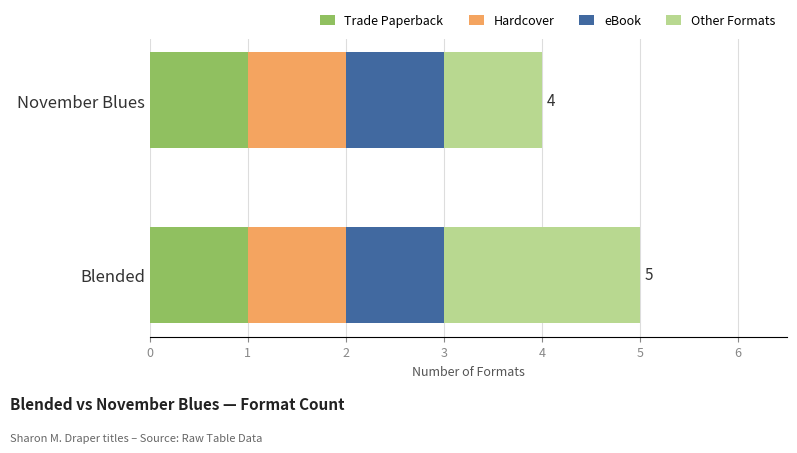

At which category is the sum across all series the highest?

Blended